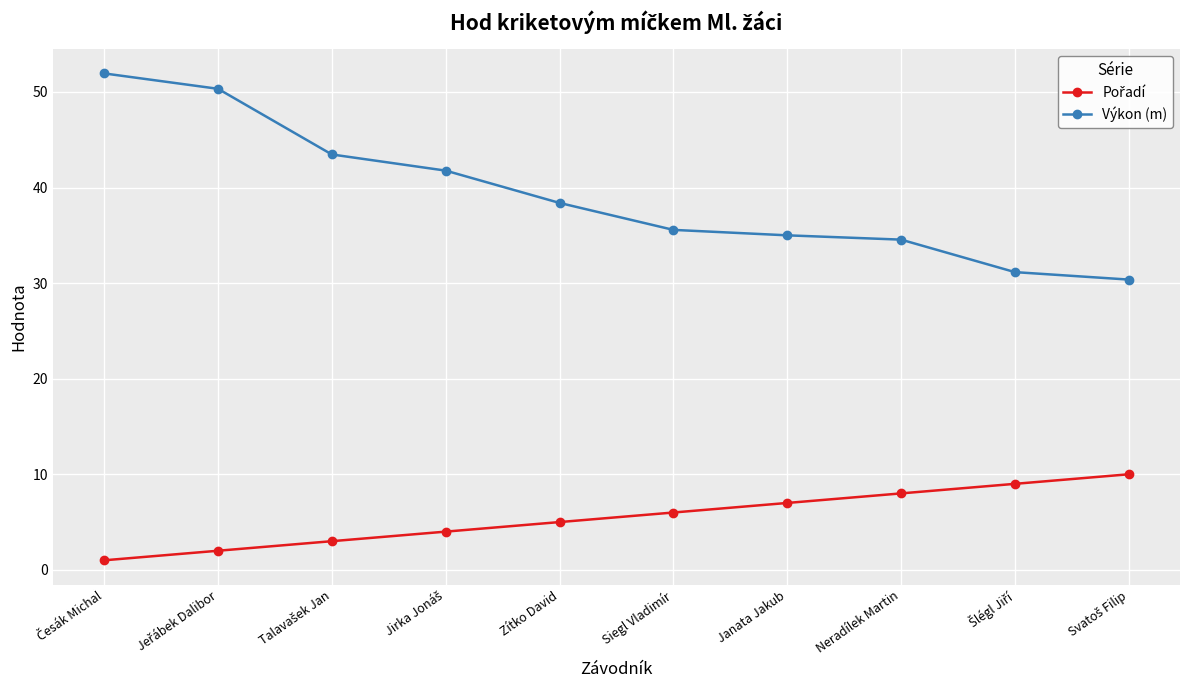

Which series has the widest spread of values?

Výkon (m)